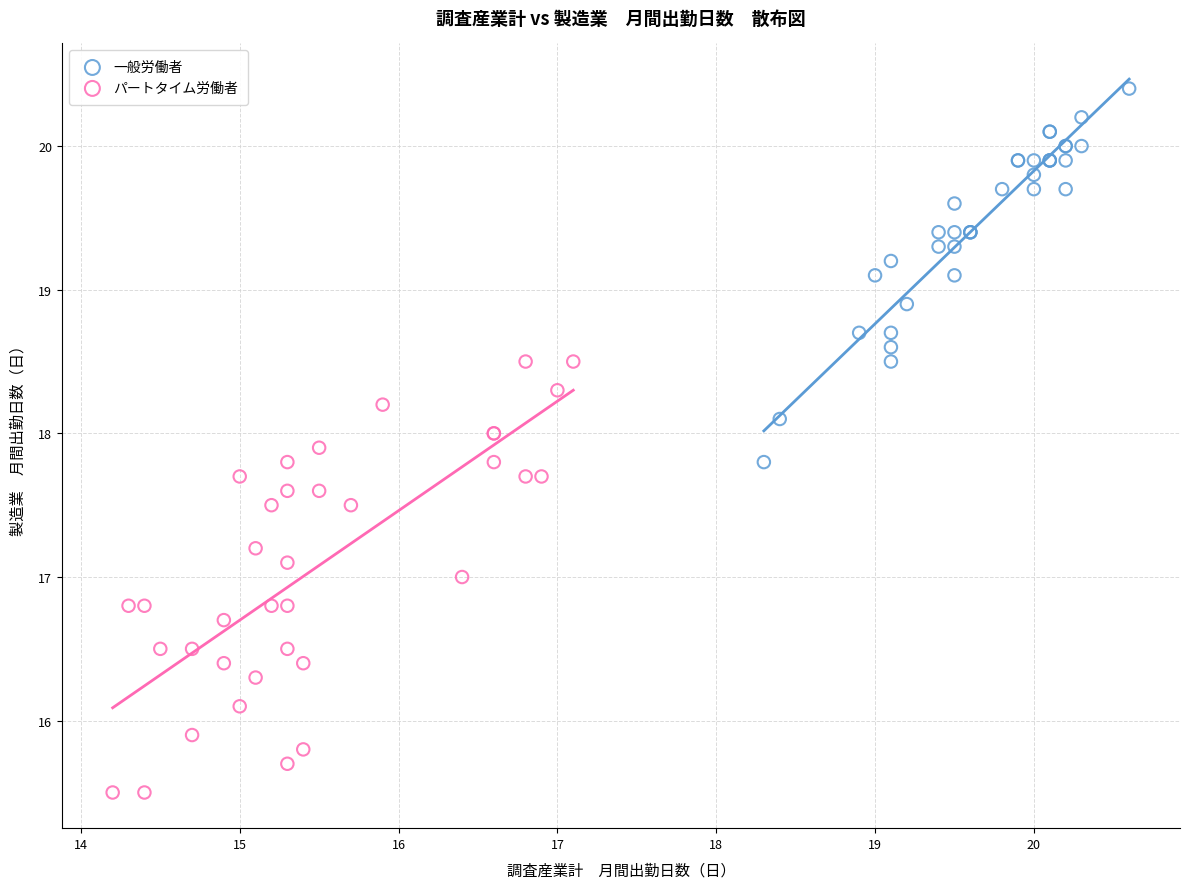

Which series reaches the maximum Y coordinate?

一般労働者